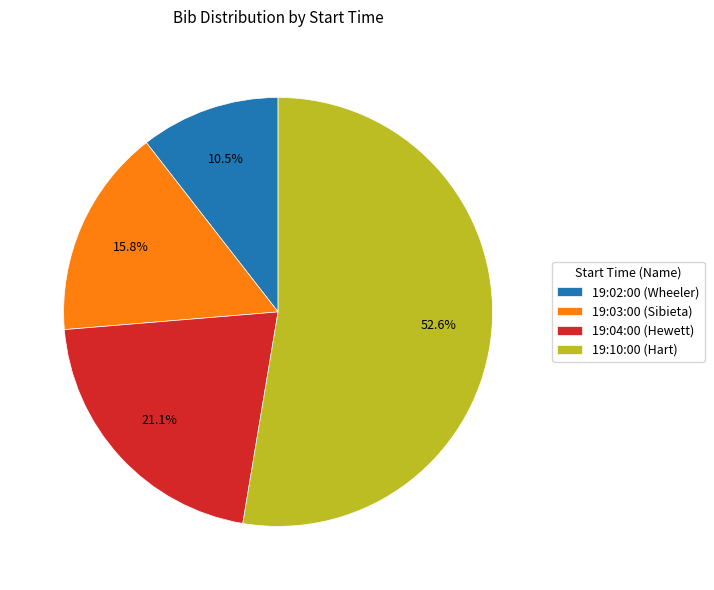

To the nearest percent, what is the difference between the 19:10:00 (Hart) and 19:02:00 (Wheeler) slice percentages?

42%